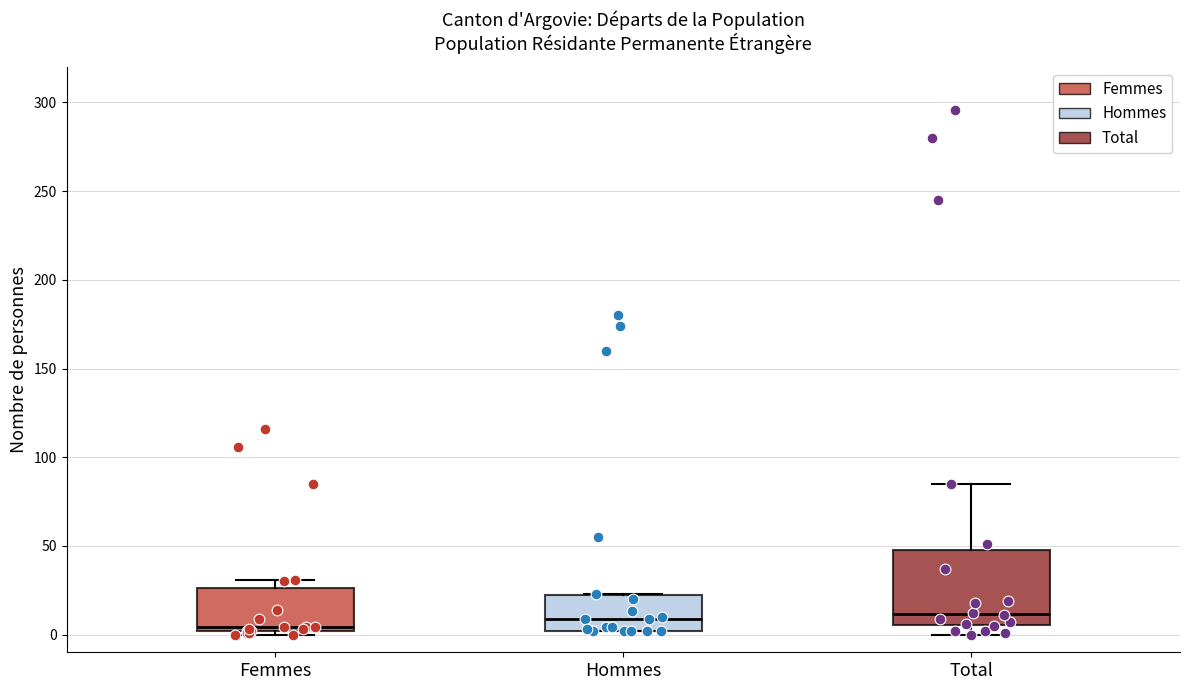

Where is the upper edge of the box for Hommes on the y-axis? The values are not printed on the chart, so give them approximately, as read against the axis.

20